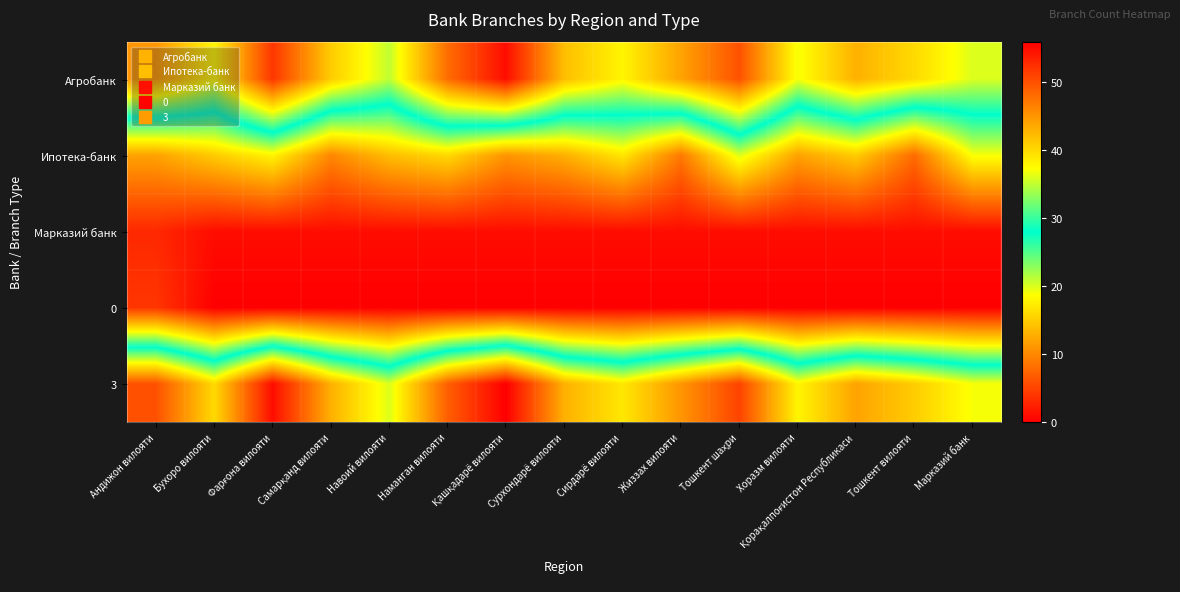

At which category is the sum across all series the highest?

Фарғона вилояти